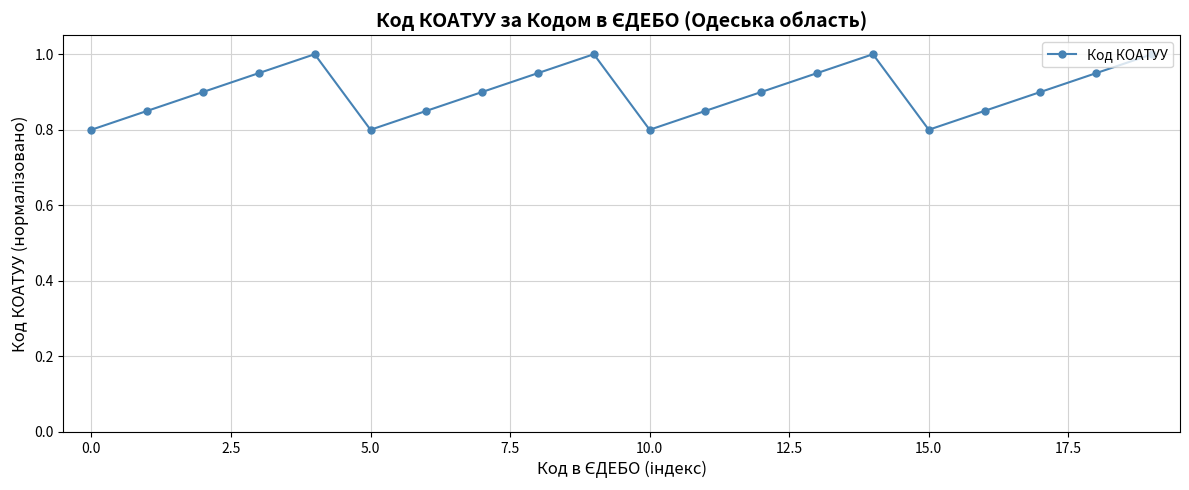

What is the sum of all values?

18.0